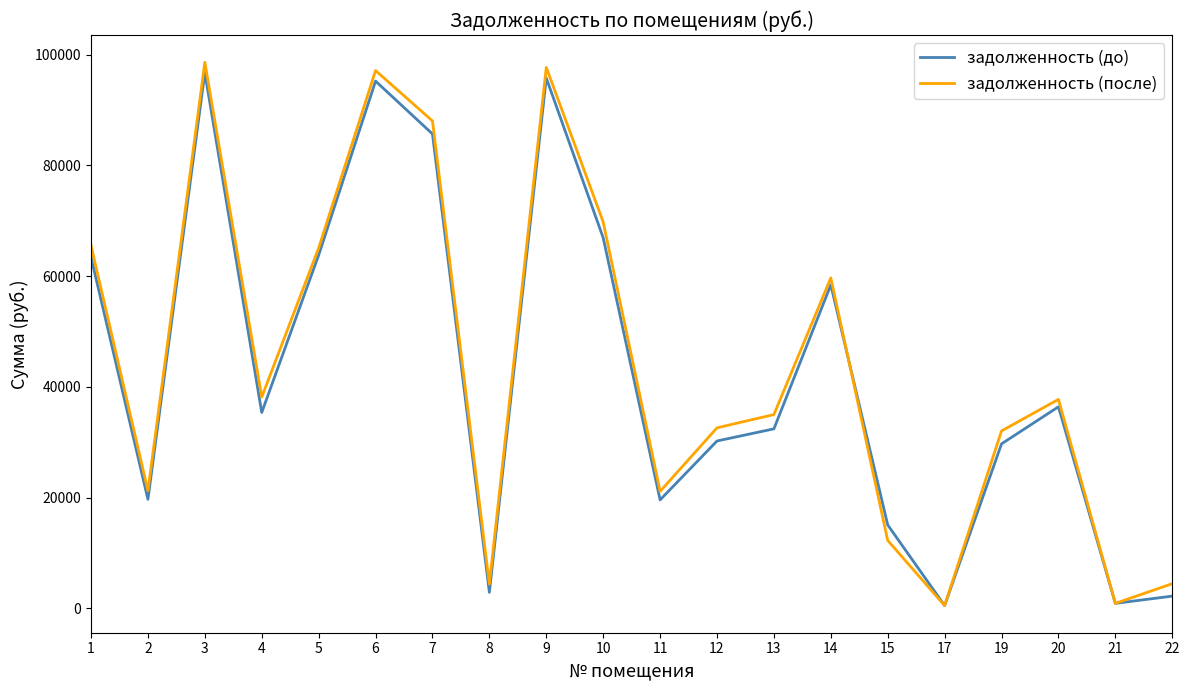

What is the difference between the highest and lowest values at 11?

1539.8